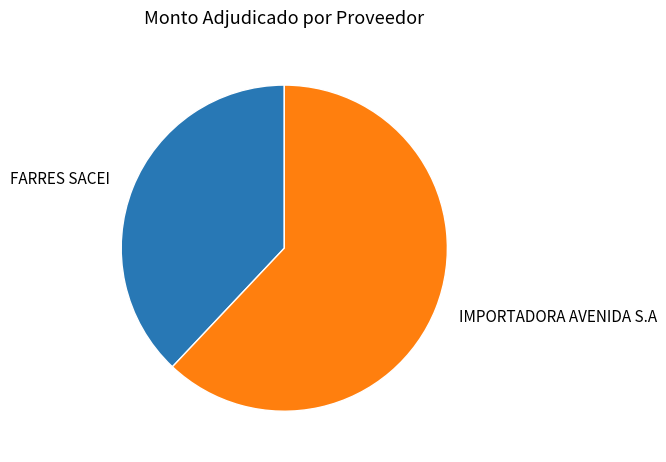

Between FARRES SACEI and IMPORTADORA AVENIDA S.A, which is larger?

IMPORTADORA AVENIDA S.A